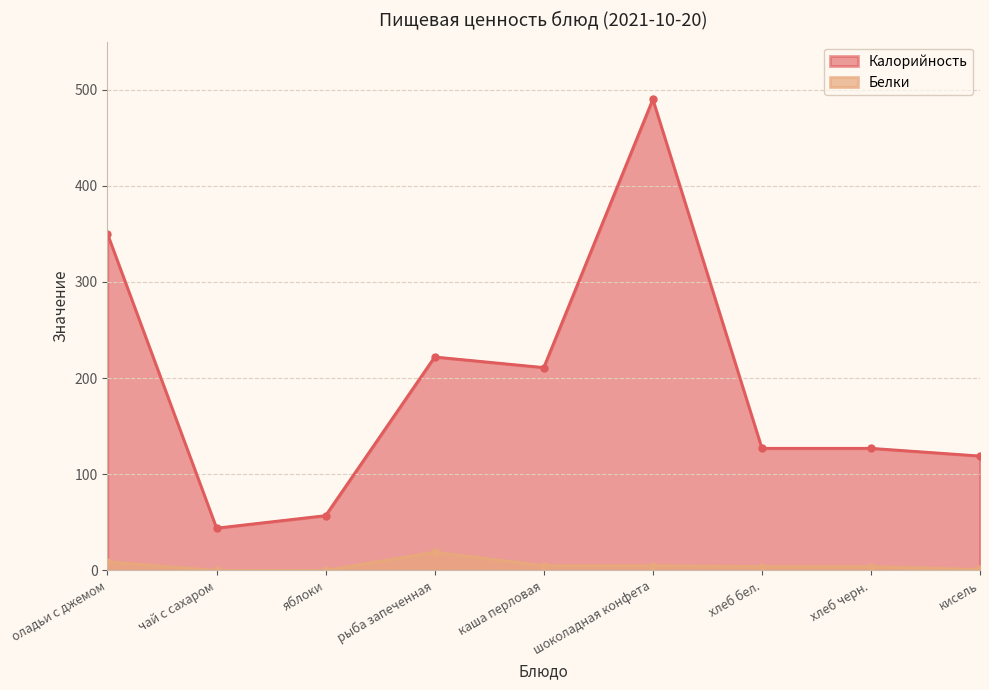

At how many categories does at least one series exceed 214?

3